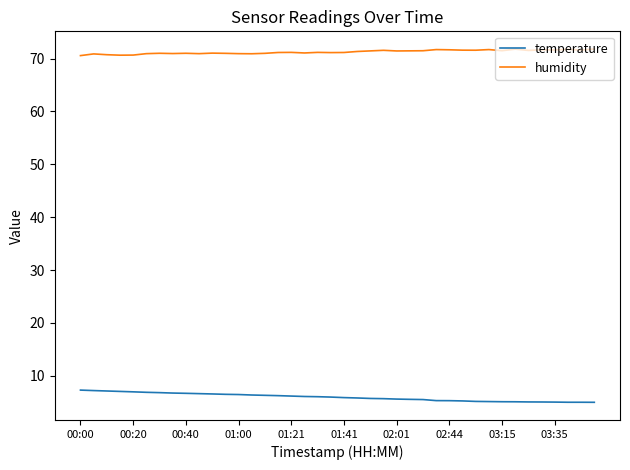

Which series has the largest total across all categories?

humidity